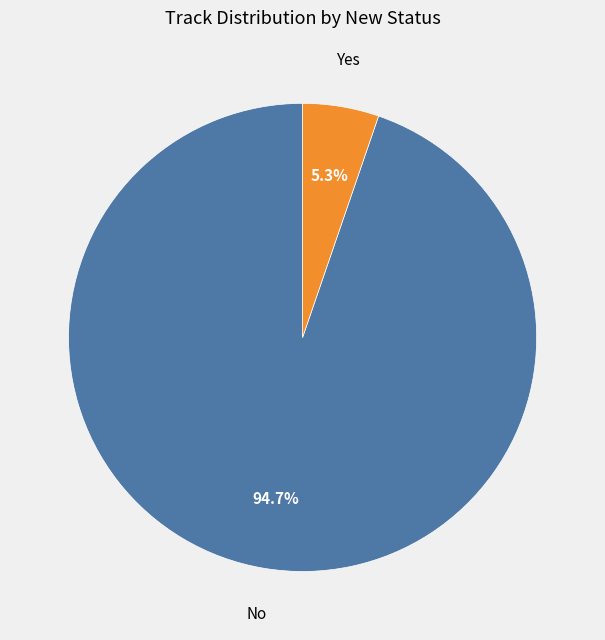

Is there a majority slice in this chart?

Yes